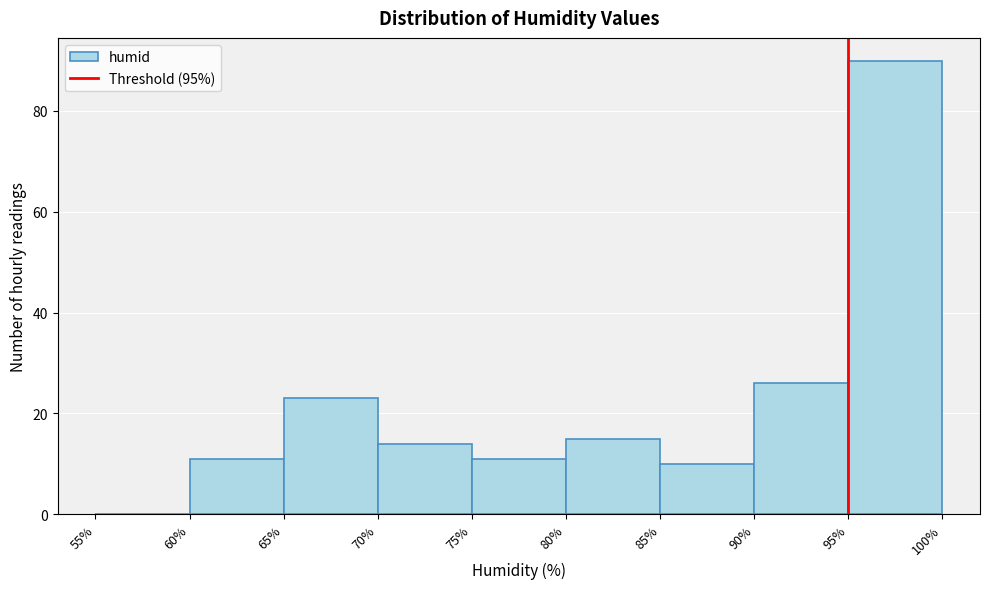

Which range on the x-axis has the tallest bar?

95% to 100%